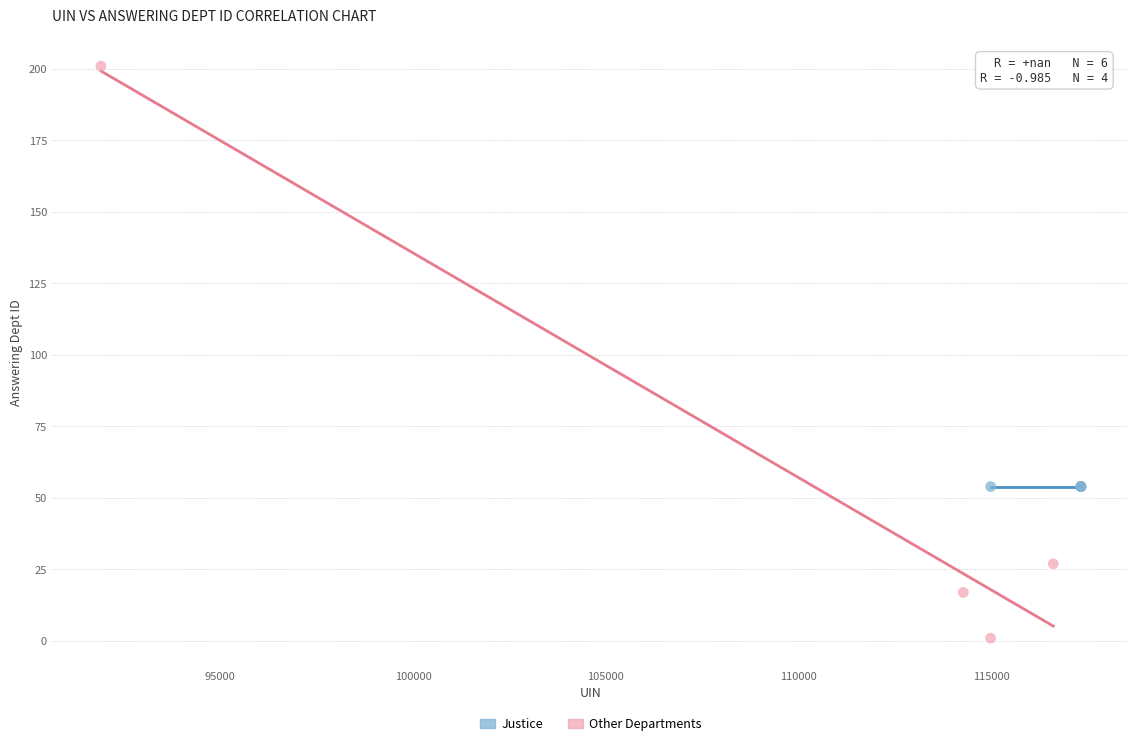

Which series reaches the minimum Y coordinate?

Other Departments